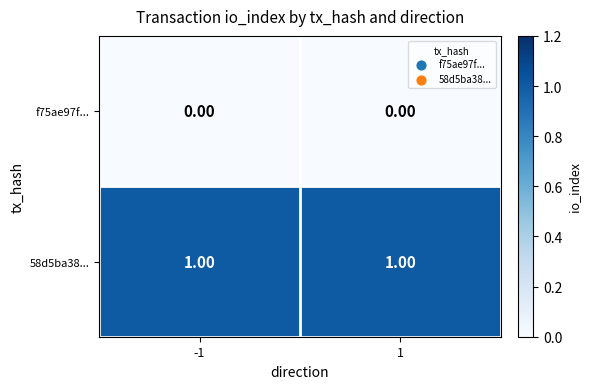

Rank the series by their average value, from highest to lowest.

58d5ba38..., f75ae97f...